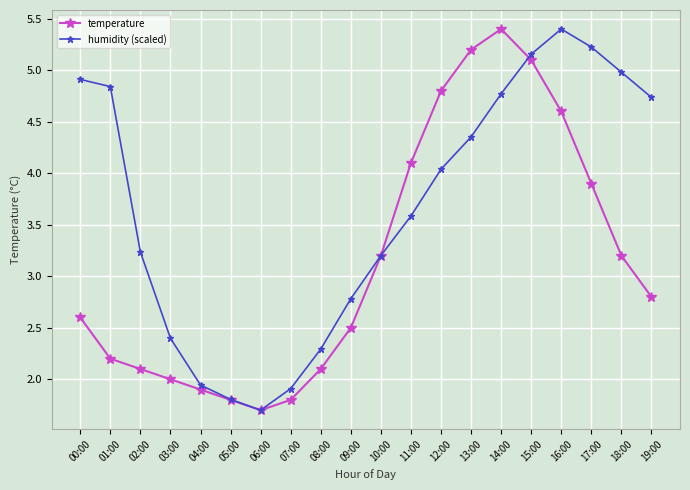

Does the chart display data point markers on the line(s)?

Yes